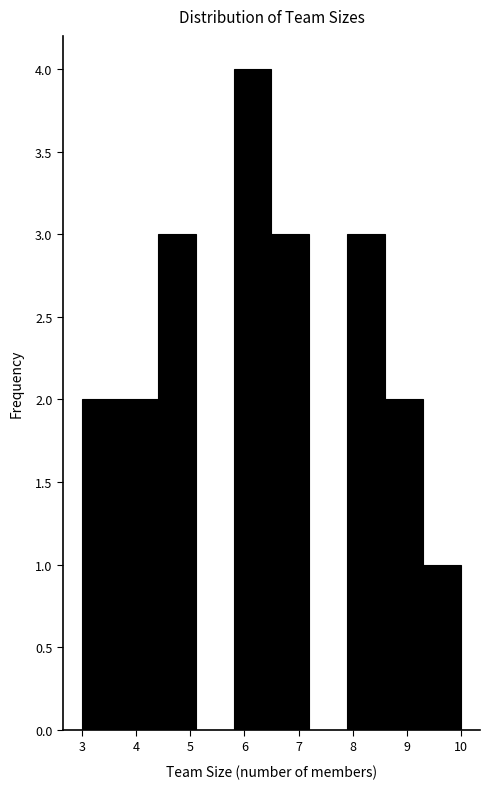

Over which range of the x-axis is the bar tallest?

5.8 to 6.5